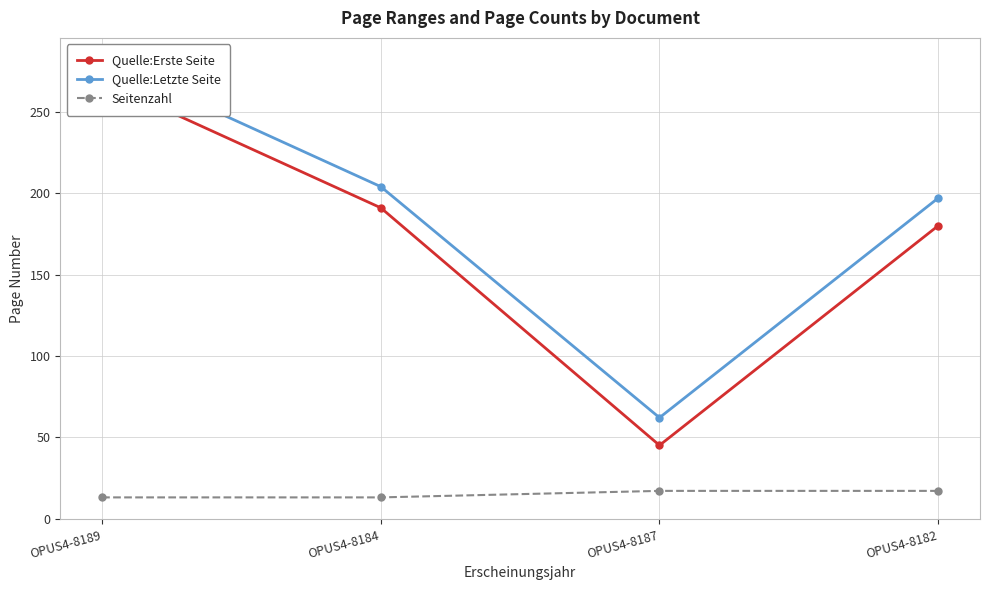

Where does the Quelle:Erste Seite series first go above 191?

OPUS4-8189